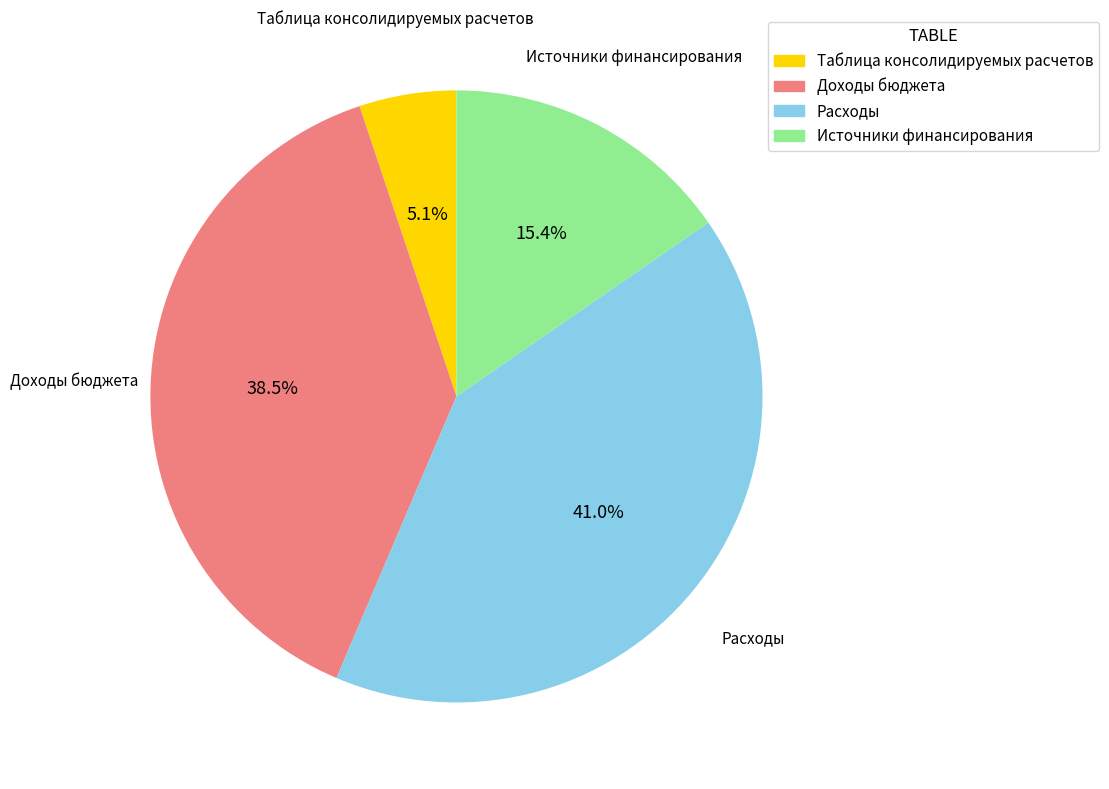

How many segments does this pie chart have?

4